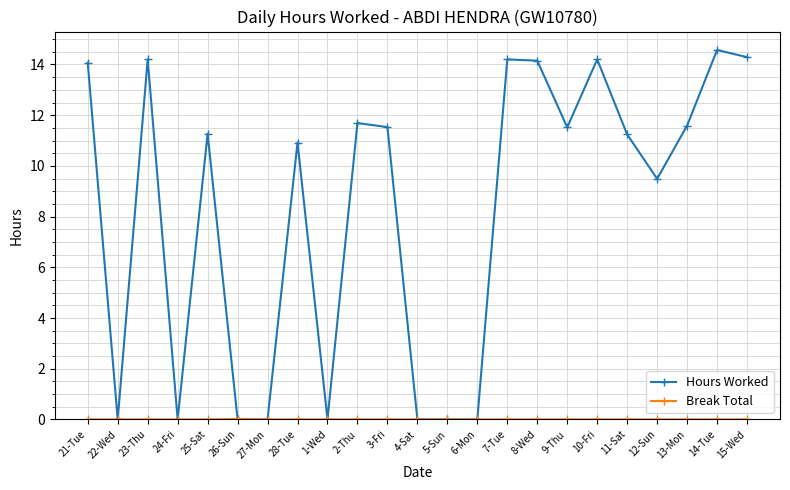

Where is the first local maximum for Hours Worked?

23-Thu